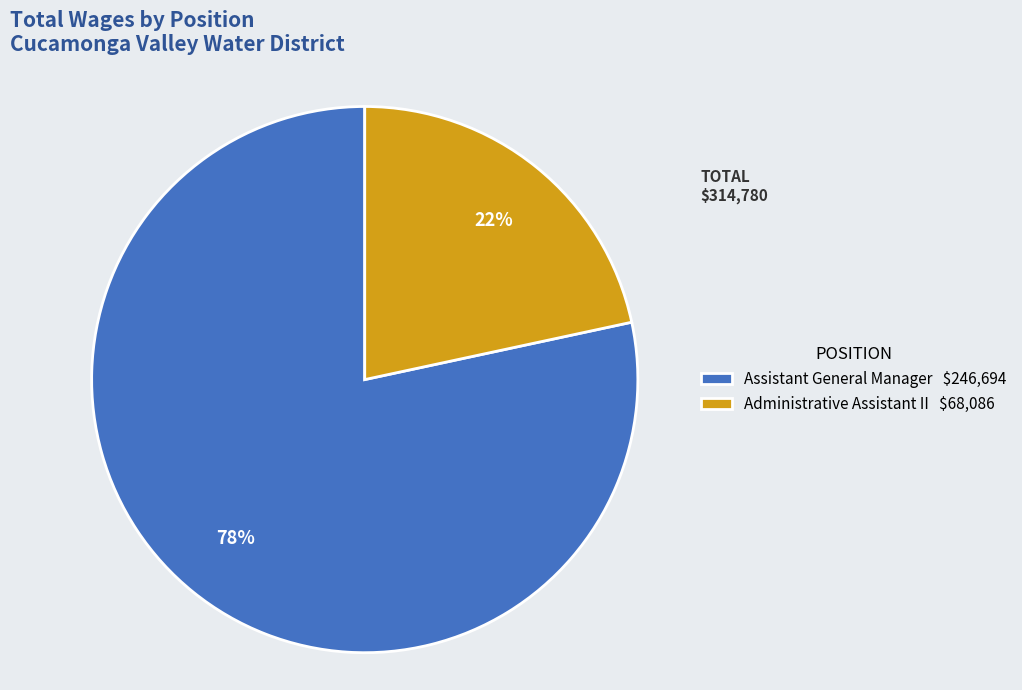

How many segments does this pie chart have?

2